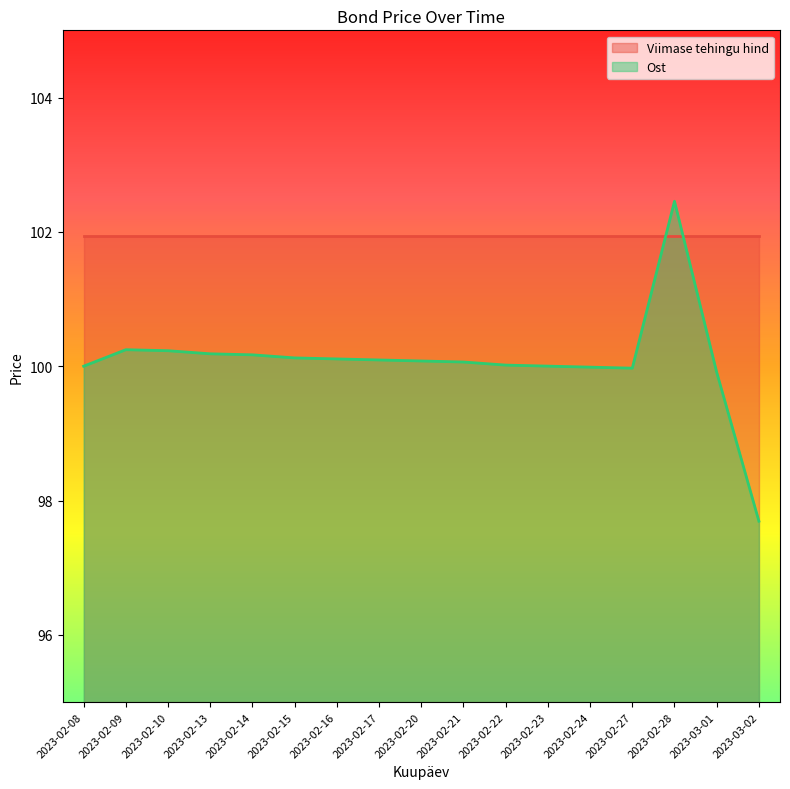

List the labels in order of value, largest first.

2023-02-28, 2023-02-09, 2023-02-10, 2023-02-13, 2023-02-14, 2023-02-15, 2023-02-16, 2023-02-17, 2023-02-20, 2023-02-21, 2023-02-22, 2023-02-23, 2023-02-08, 2023-02-24, 2023-02-27, 2023-03-01, 2023-03-02